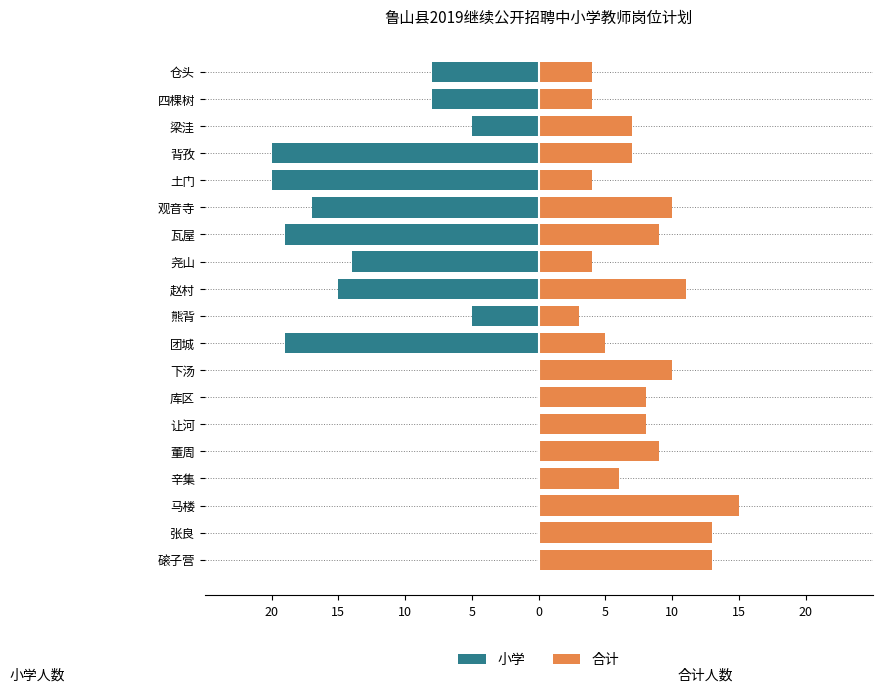

The value of 小学 at 熊背 is -5. True or false?

True